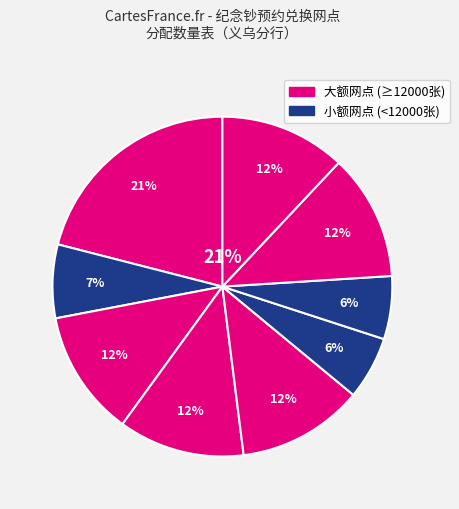

Which slice is the smallest?

义乌分行新世界支行